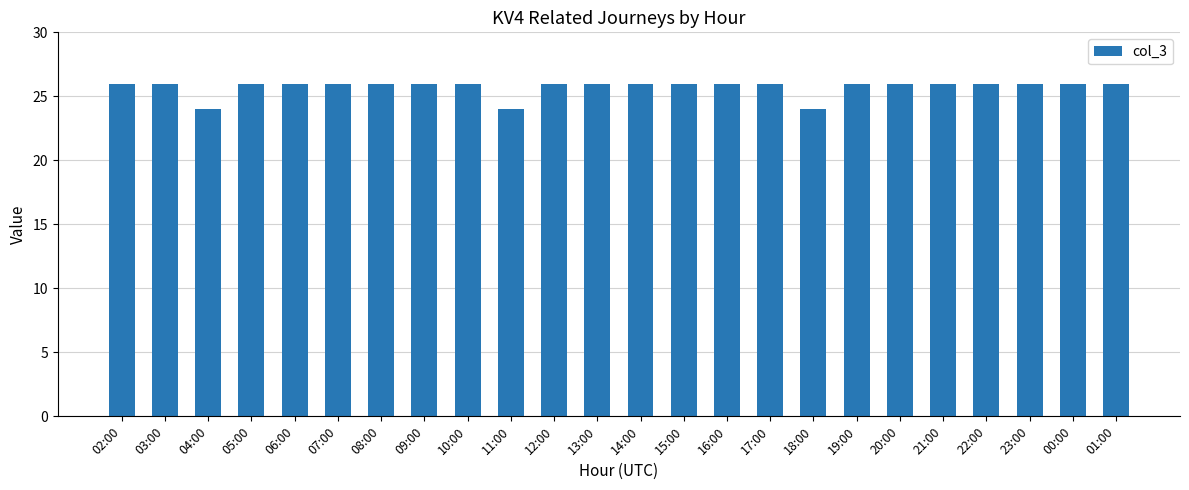

Is it true that the value at 12:00 is 26?

True